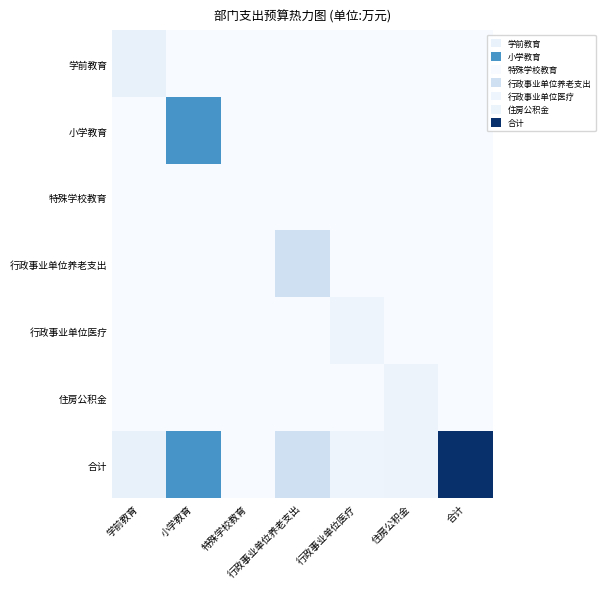

Between 学前教育 and 行政事业单位医疗, which is larger?

学前教育